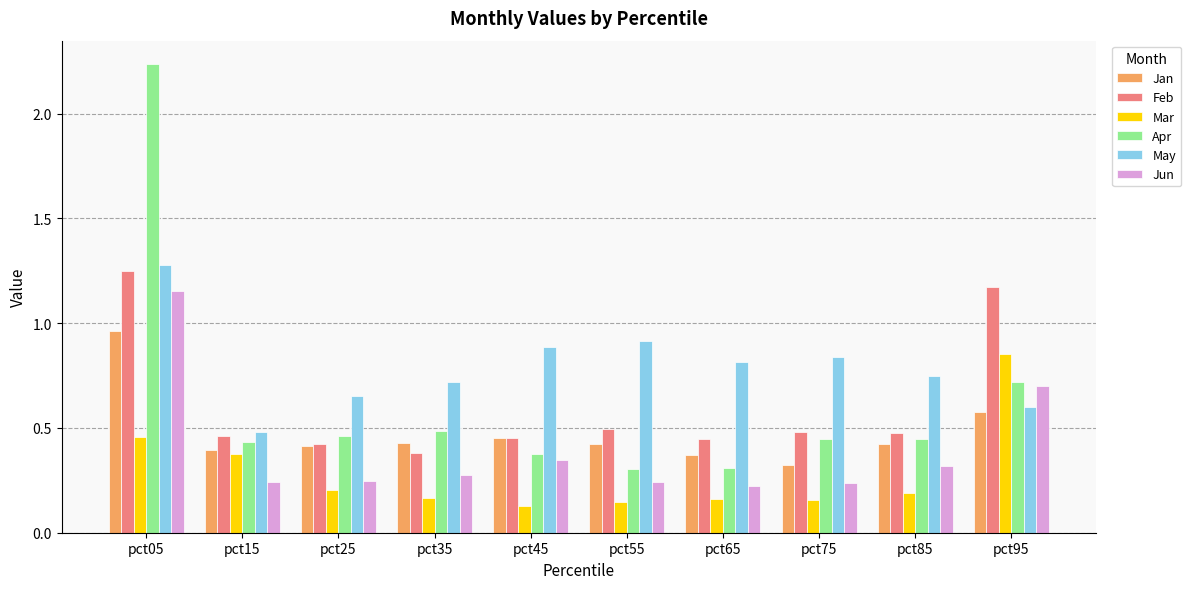

Which category has the highest value in the Jun series?

pct05